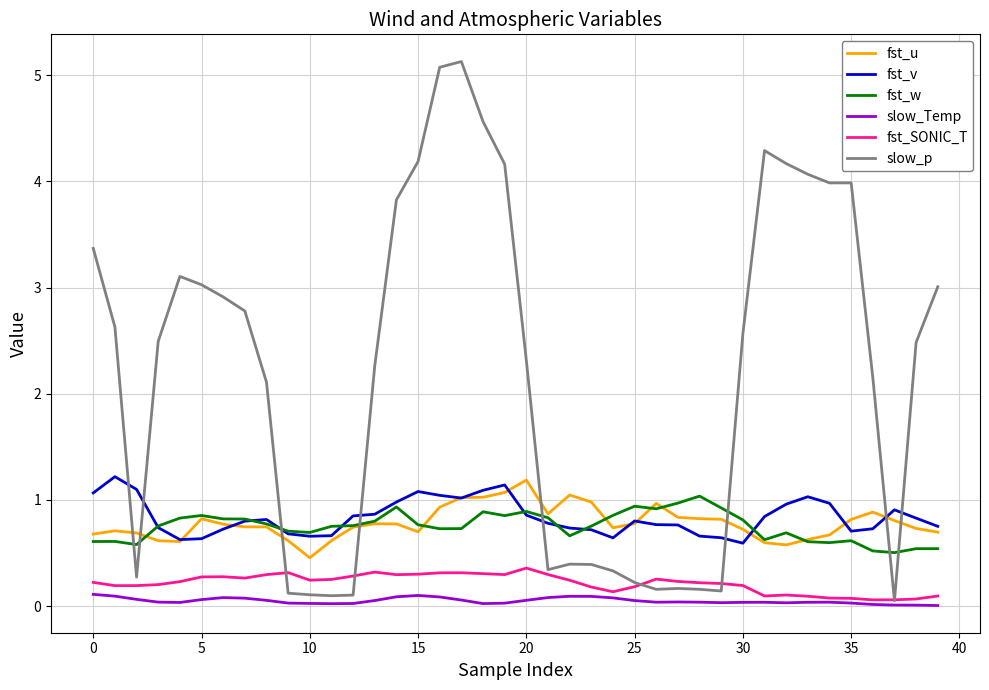

Which series has the widest spread of values?

slow_p